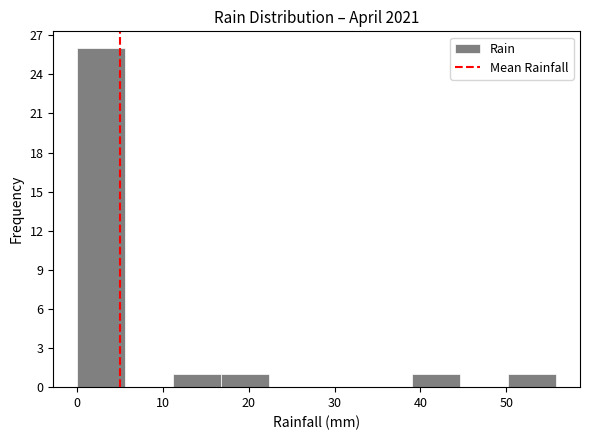

Reading left to right, list every bar in this chart as the range it spans on the x-axis followed by its height. Neither the bar edges nor the heights are printed on the chart, so give them approximately, as read against the axes.

0 to 6: 26
6 to 11: 0
11 to 17: 1
17 to 22: 1
22 to 28: 0
28 to 33: 0
33 to 39: 0
39 to 45: 1
45 to 50: 0
50 to 56: 1